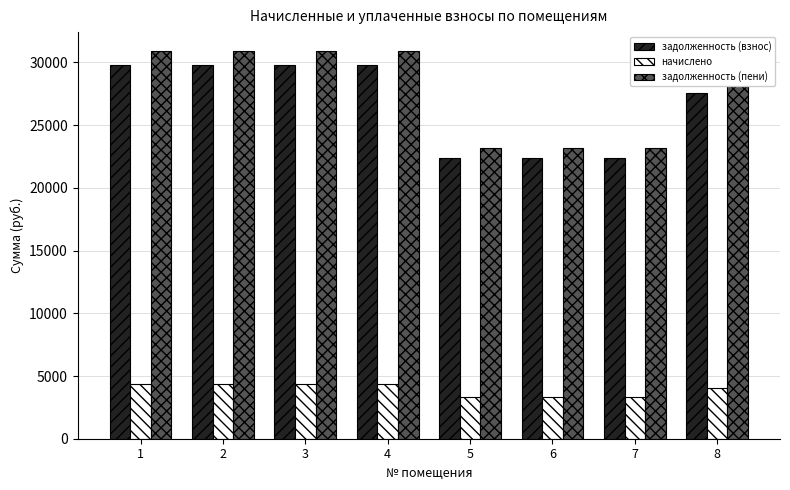

The value of задолженность (пени) at 8 is 28596.7. True or false?

True